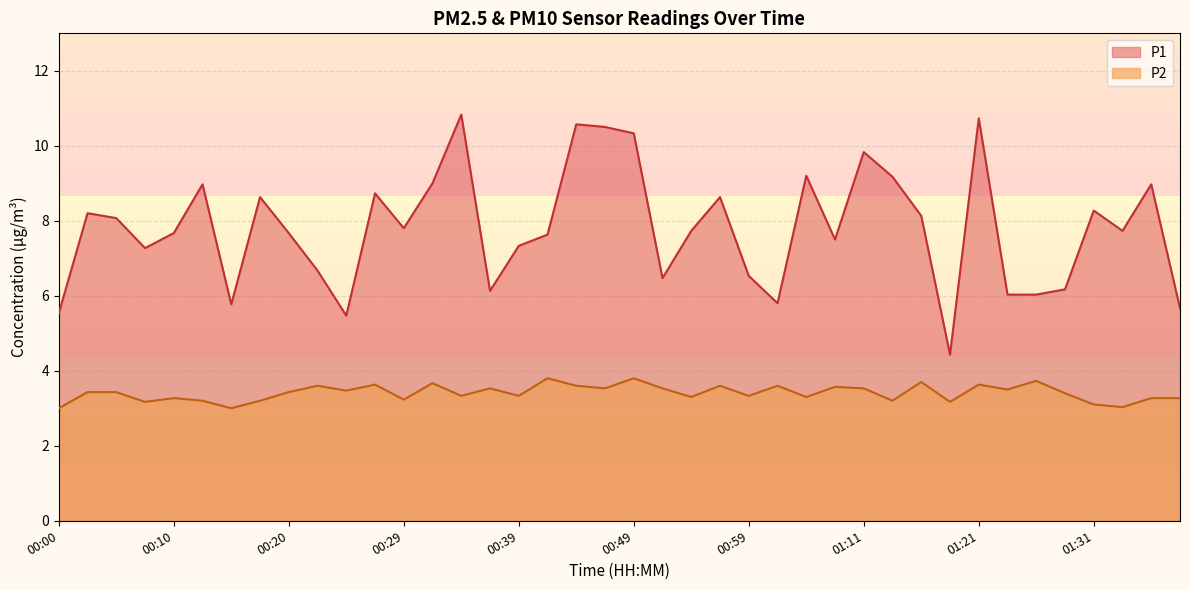

What is the value of the P2 point at the 19th from the left?

3.6